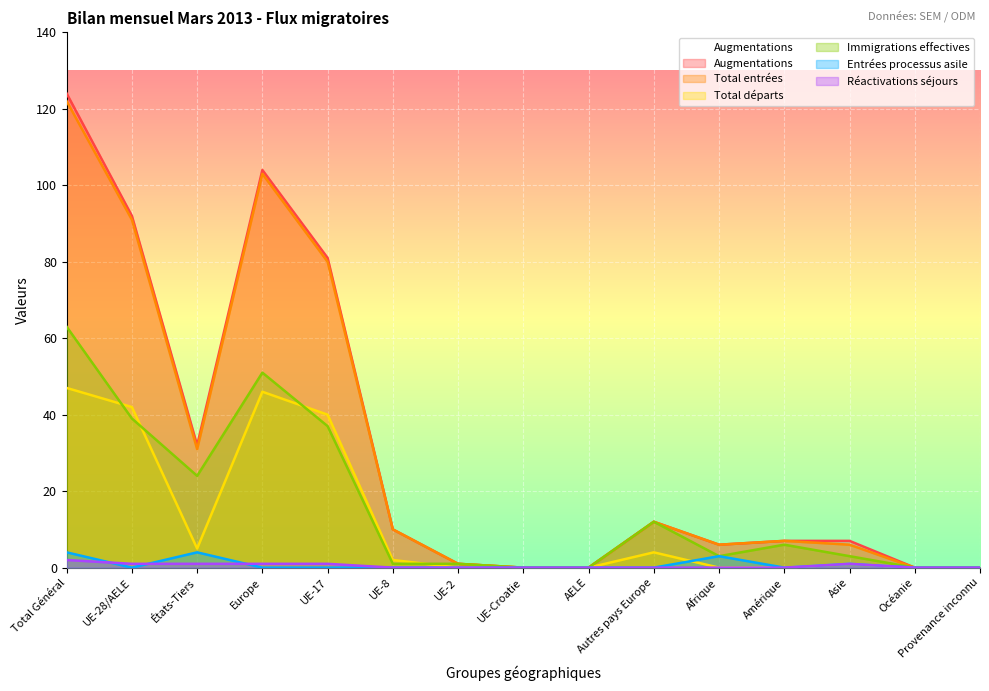

Reading left to right, list all the values displayed in this chart.

Augmentations: Total Général=124	UE-28/AELE=92	États-Tiers=32	Europe=104	UE-17=81	UE-8=10	UE-2=1	UE-Croatie=0	AELE=0	Autres pays Europe=12	Afrique=6	Amérique=7	Asie=7	Océanie=0	Provenance inconnu=0
Total entrées: Total Général=122	UE-28/AELE=91	États-Tiers=31	Europe=103	UE-17=80	UE-8=10	UE-2=1	UE-Croatie=0	AELE=0	Autres pays Europe=12	Afrique=6	Amérique=7	Asie=6	Océanie=0	Provenance inconnu=0
Total départs: Total Général=47	UE-28/AELE=42	États-Tiers=5	Europe=46	UE-17=40	UE-8=2	UE-2=0	UE-Croatie=0	AELE=0	Autres pays Europe=4	Afrique=0	Amérique=0	Asie=1	Océanie=0	Provenance inconnu=0
Immigrations effectives: Total Général=63	UE-28/AELE=39	États-Tiers=24	Europe=51	UE-17=37	UE-8=1	UE-2=1	UE-Croatie=0	AELE=0	Autres pays Europe=12	Afrique=3	Amérique=6	Asie=3	Océanie=0	Provenance inconnu=0
Entrées processus asile: Total Général=4	UE-28/AELE=0	États-Tiers=4	Europe=0	UE-17=0	UE-8=0	UE-2=0	UE-Croatie=0	AELE=0	Autres pays Europe=0	Afrique=3	Amérique=0	Asie=1	Océanie=0	Provenance inconnu=0
Réactivations séjours: Total Général=2	UE-28/AELE=1	États-Tiers=1	Europe=1	UE-17=1	UE-8=0	UE-2=0	UE-Croatie=0	AELE=0	Autres pays Europe=0	Afrique=0	Amérique=0	Asie=1	Océanie=0	Provenance inconnu=0